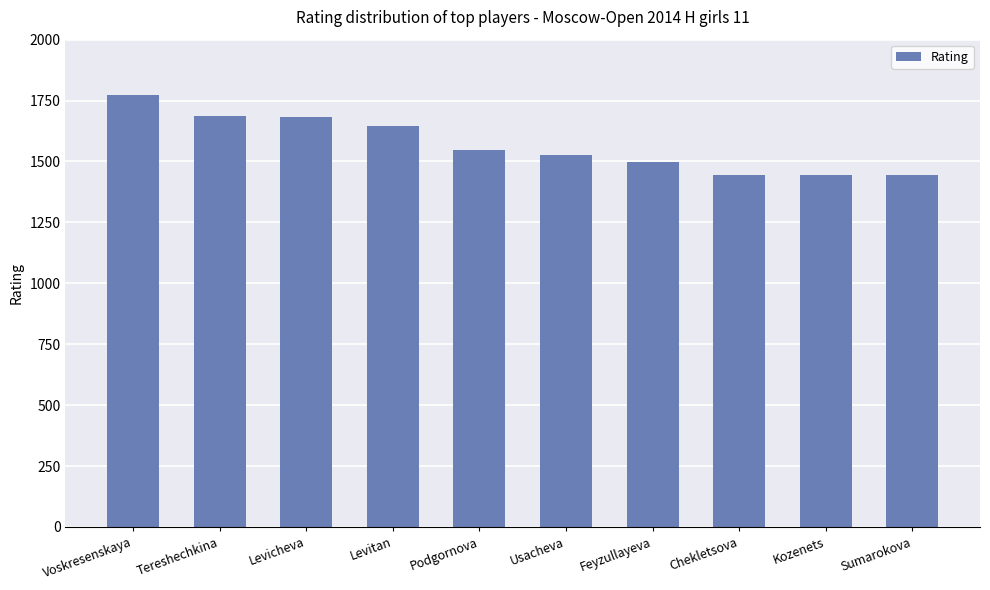

Read the value at Sumarokova, to the nearest 10.

1440